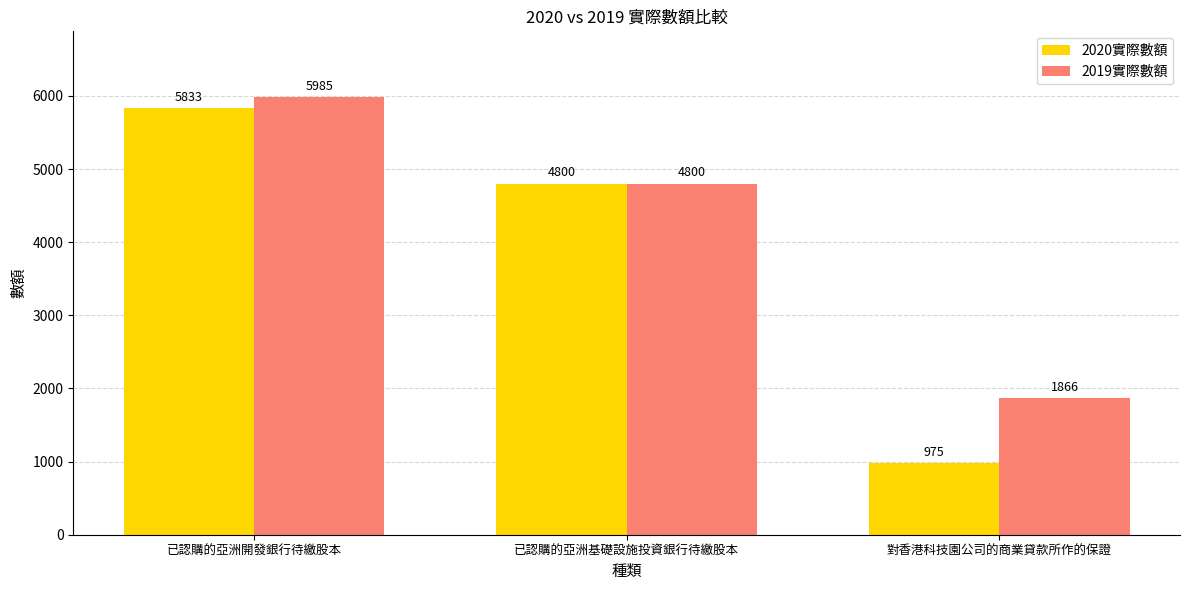

What is the maximum value shown in the chart?

5985